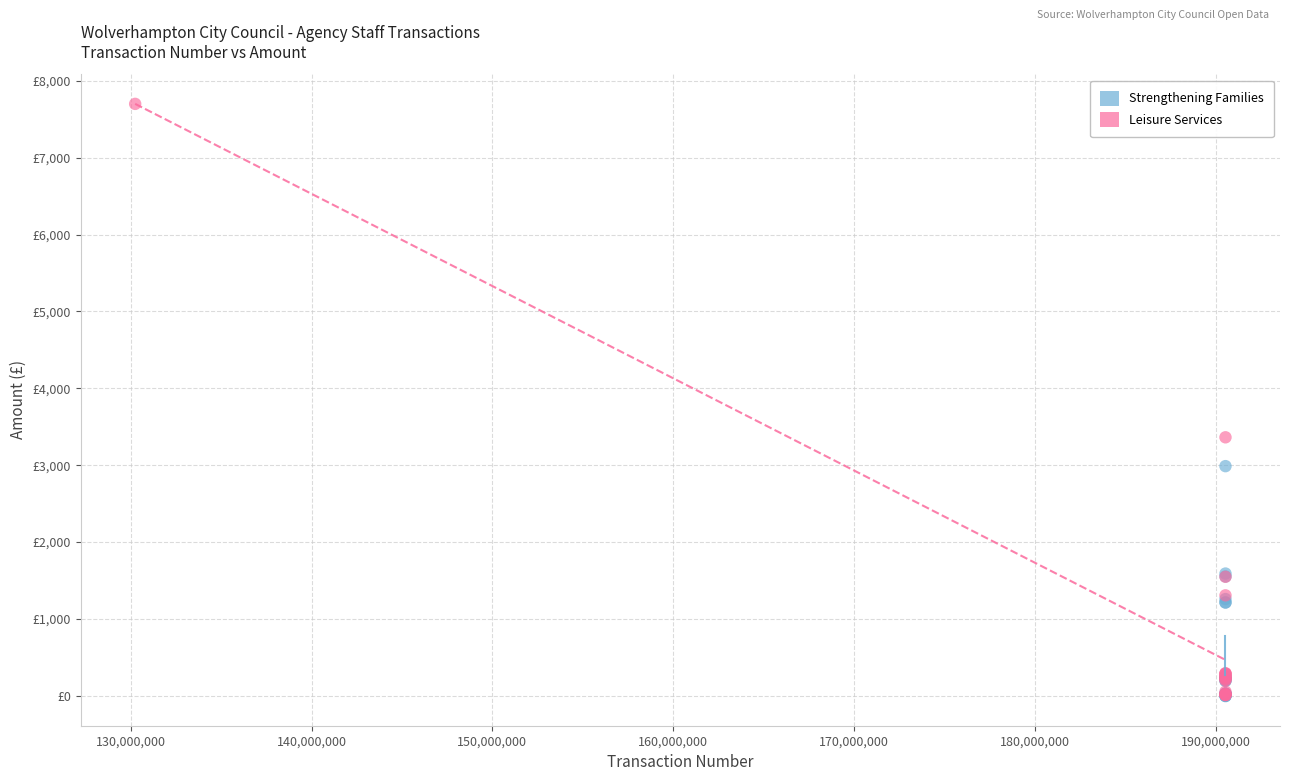

Which series has the largest Y range (max minus min)?

Leisure Services